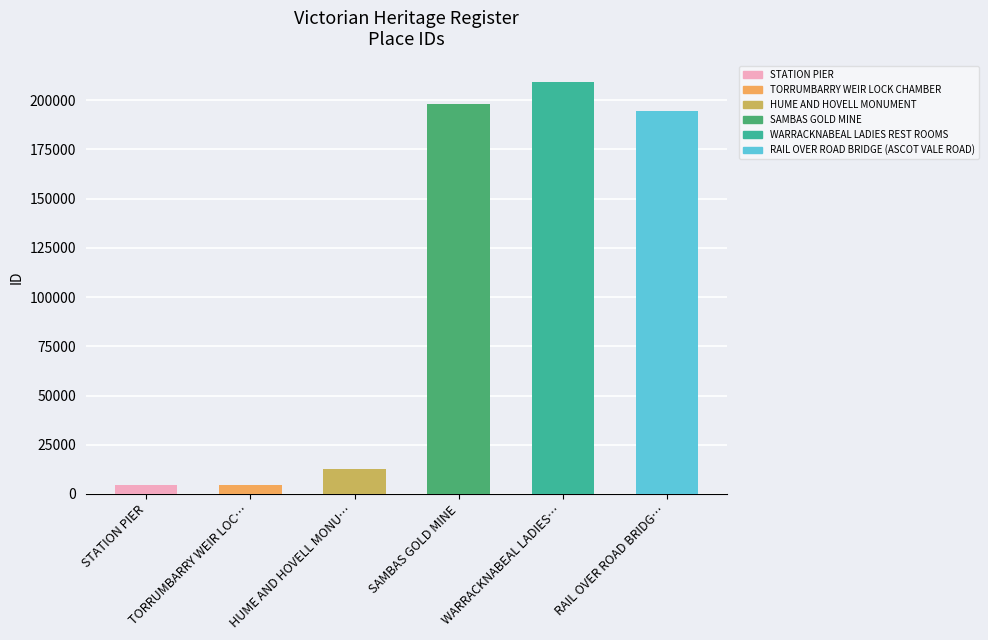

List the labels in order of value, largest first.

WARRACKNABEAL LADIES REST ROOMS, SAMBAS GOLD MINE, RAIL OVER ROAD BRIDGE (ASCOT VALE ROAD), HUME AND HOVELL MONUMENT, TORRUMBARRY WEIR LOCK CHAMBER, STATION PIER